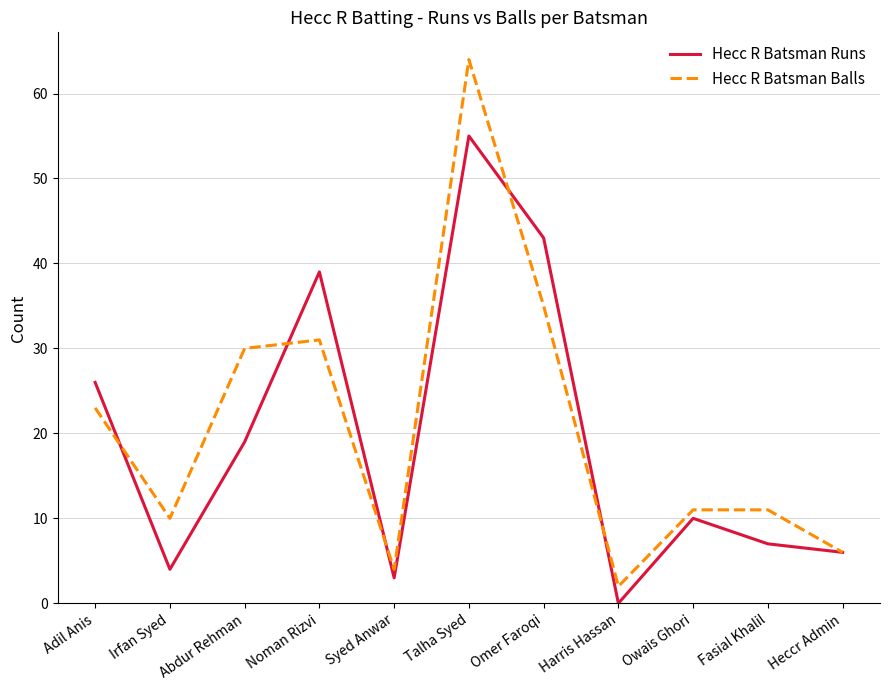

At which category does the chart reach its peak across all series?

Talha Syed